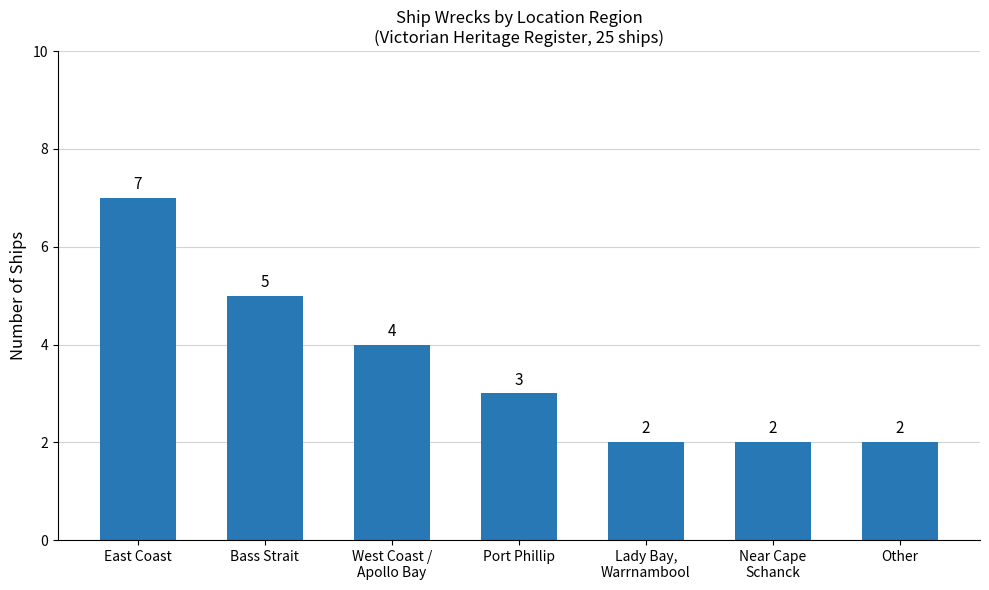

What is the change in value from East Coast to Port Phillip?

-4